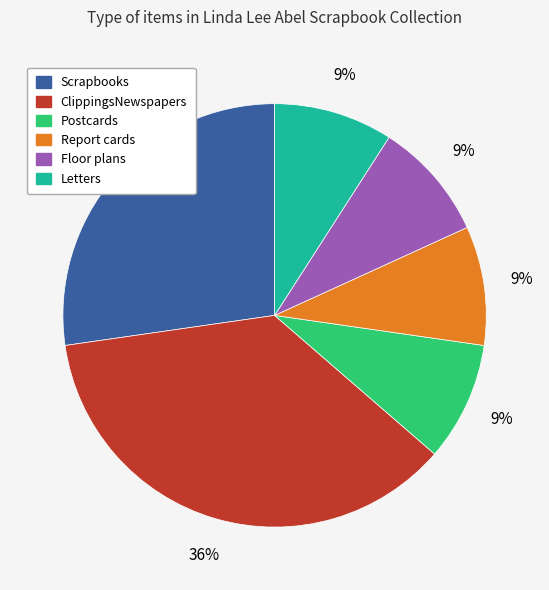

Does any single category account for the majority?

No